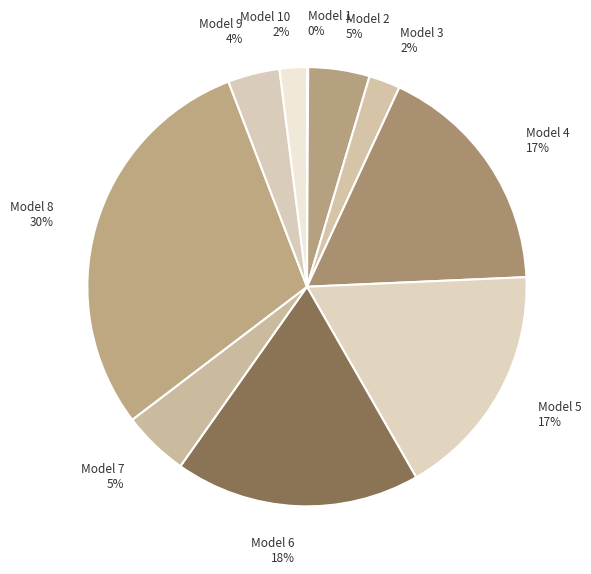

The Model 9 slice represents 4% of the pie. True or false?

True